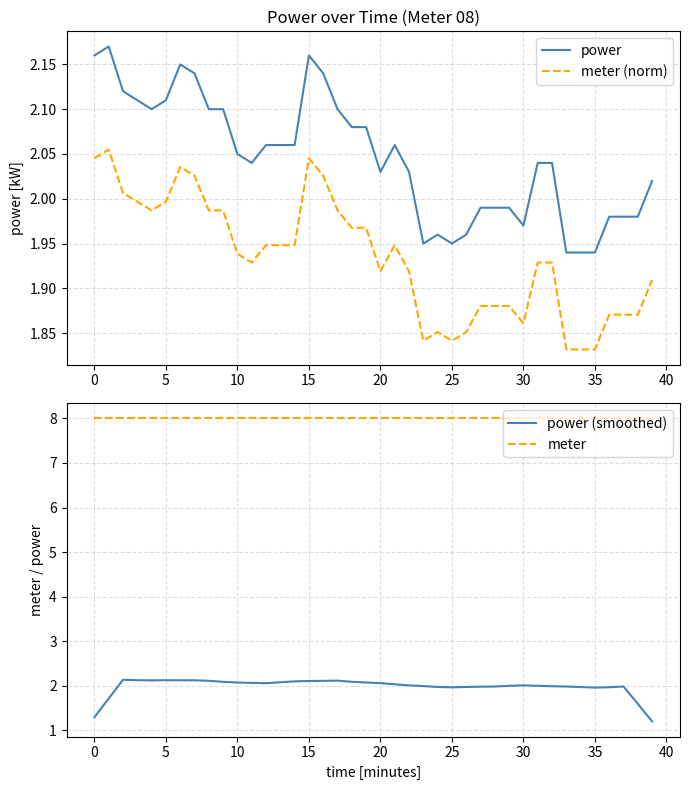

What are all the series names shown in the legend?

power, meter (norm), power (smoothed), meter